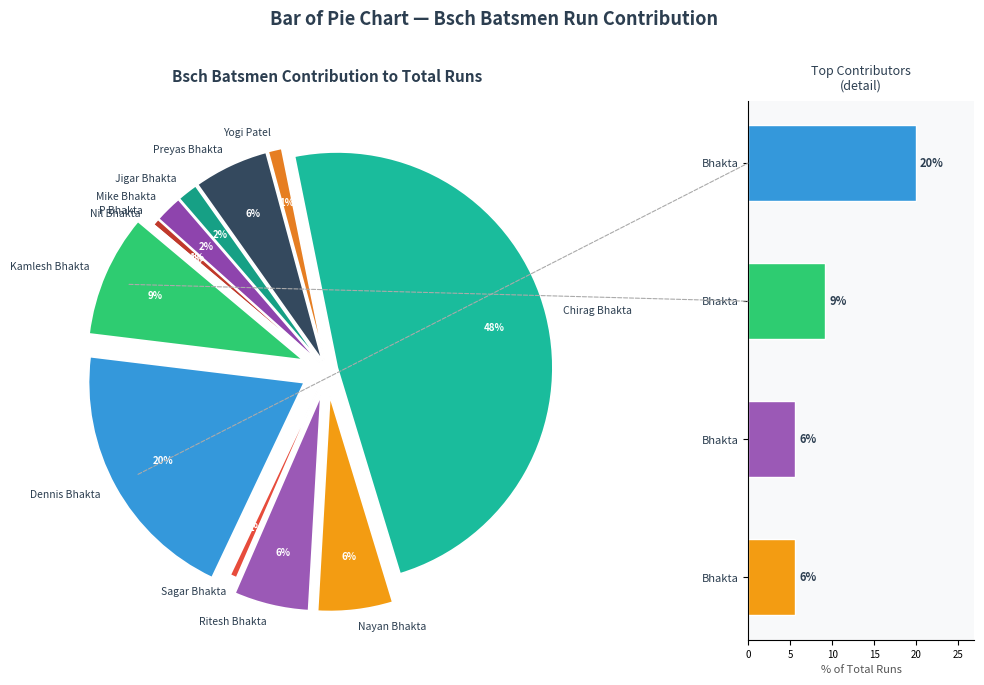

Does Bhakta represent more than half of the total?

No